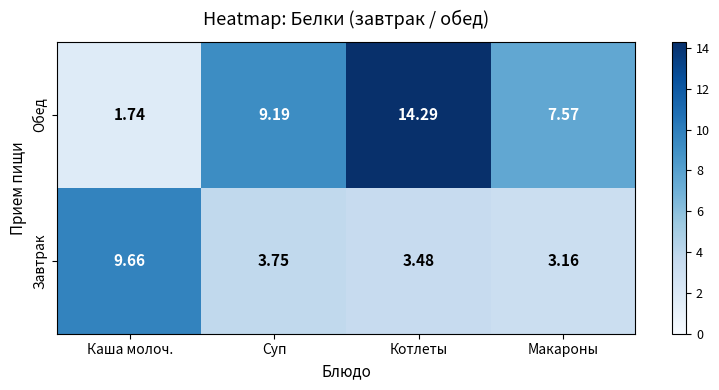

Which series changed the most between Суп and Макароны?

Обед